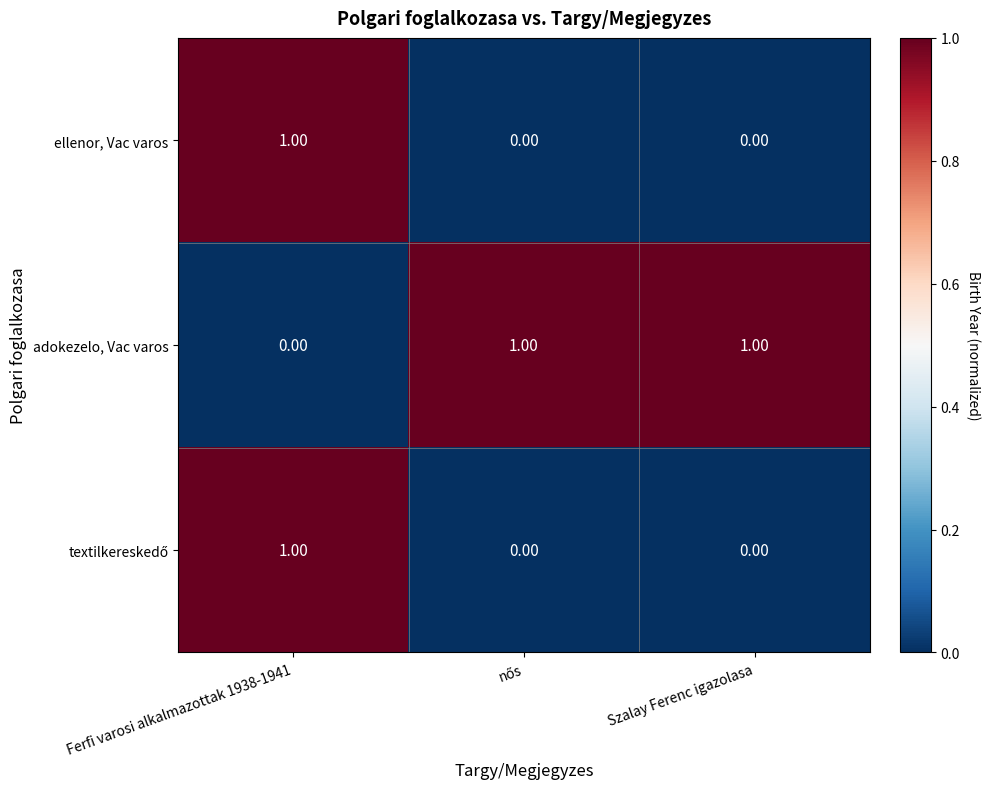

At which category is the sum across all series the highest?

Ferfi varosi alkalmazottak 1938-1941